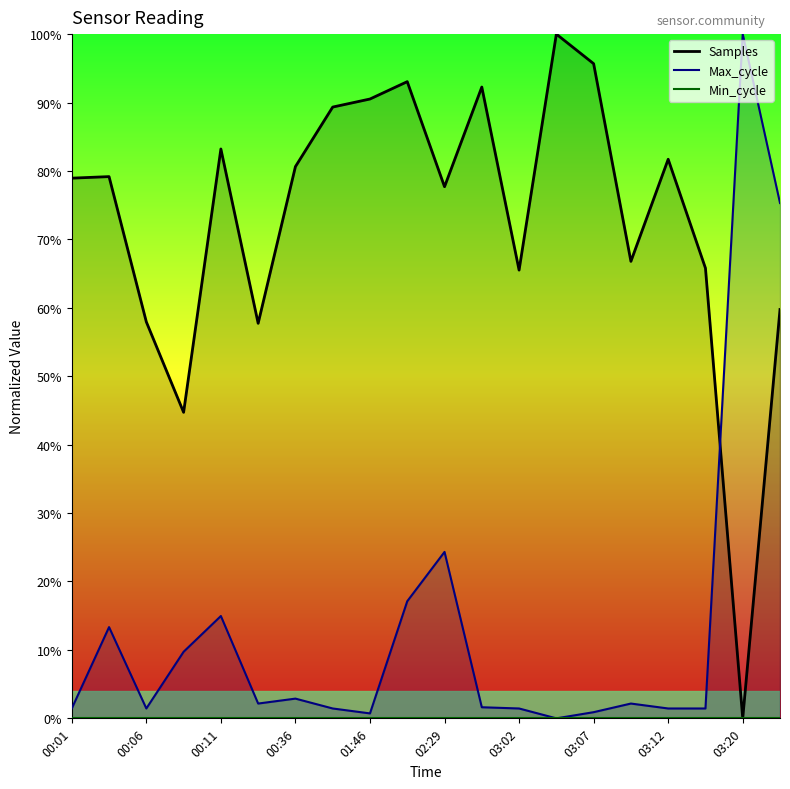

Is the value of Min_cycle at 17 greater than the value of Samples at 11?

No